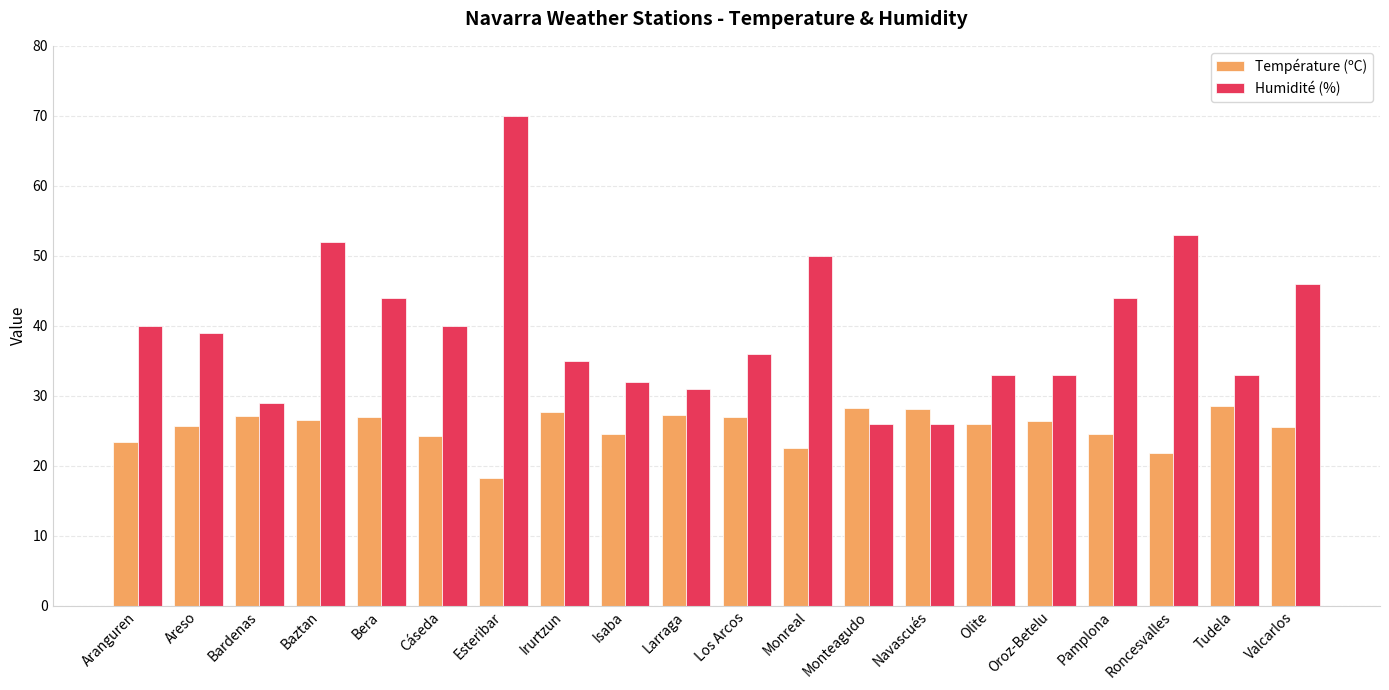

What is the difference between the second highest and minimum values in the Température (ºC) series?

10.0